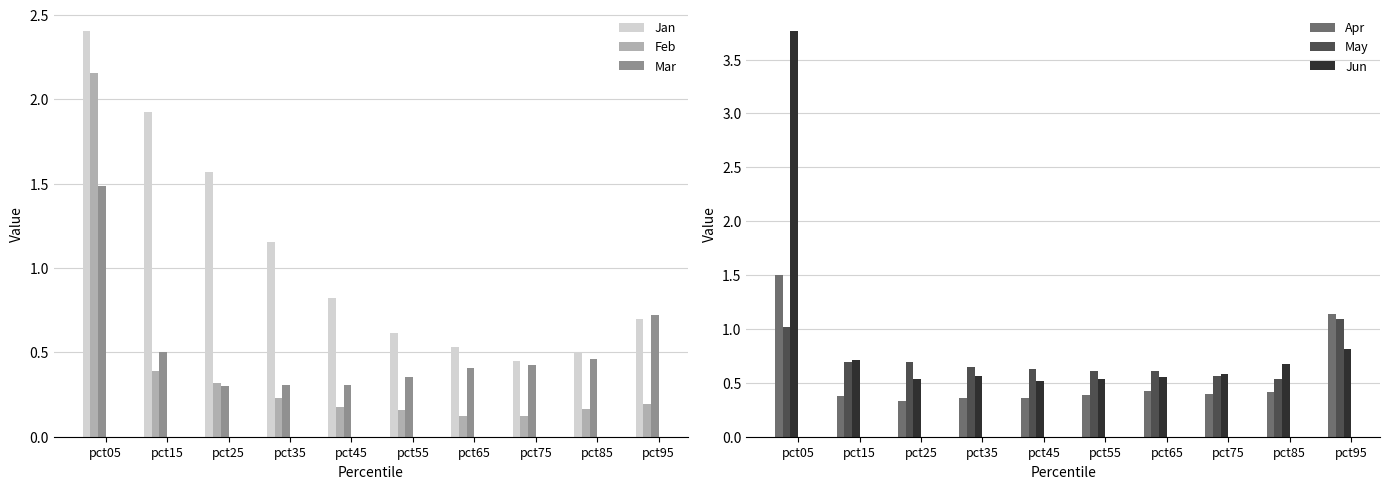

What is the approximate value of Mar at pct45?

0.3